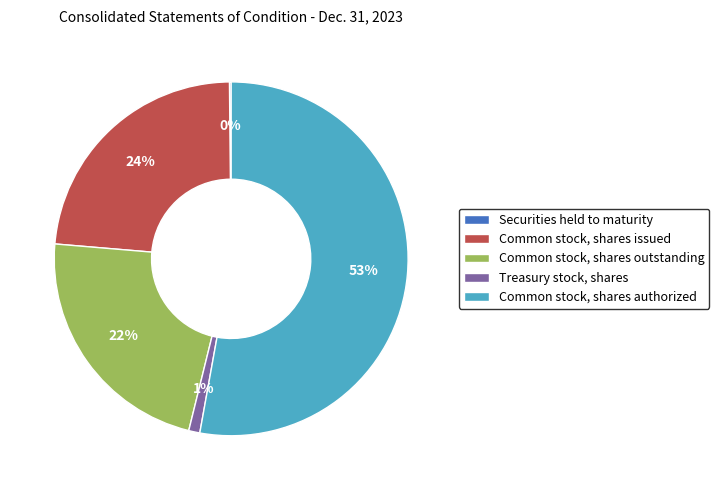

What is the largest slice in the pie chart?

Common stock, shares authorized